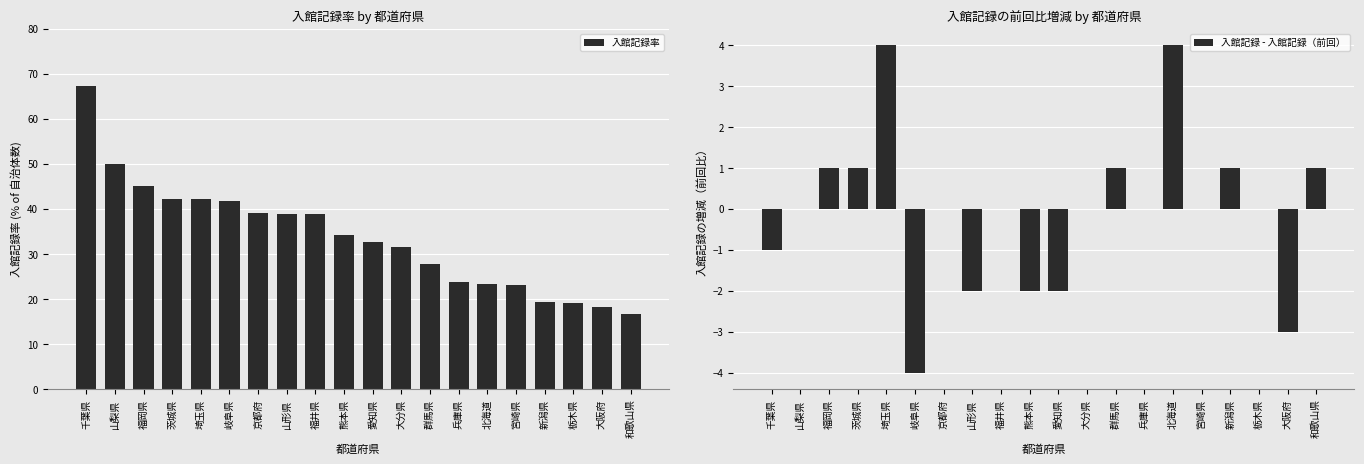

Between 山梨県 and 群馬県, which is larger?

山梨県